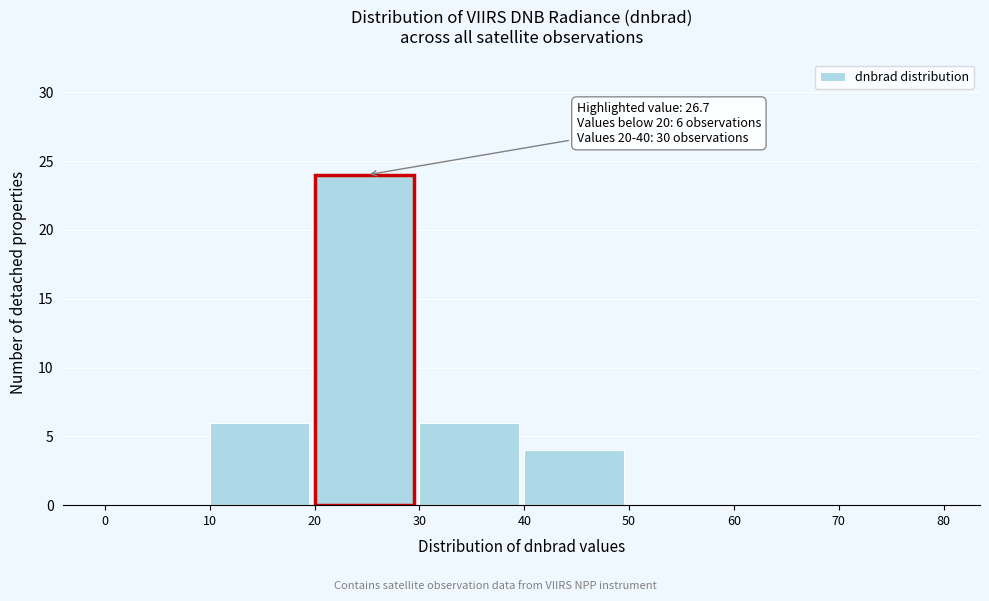

Over which range of the x-axis is the bar tallest?

20 to 30